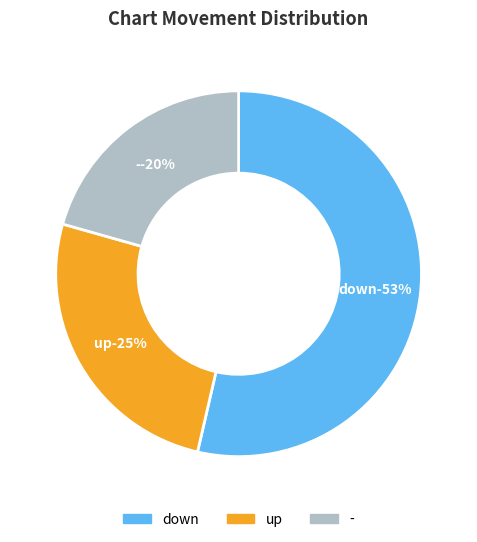

The down slice represents 67% of the pie. True or false?

False